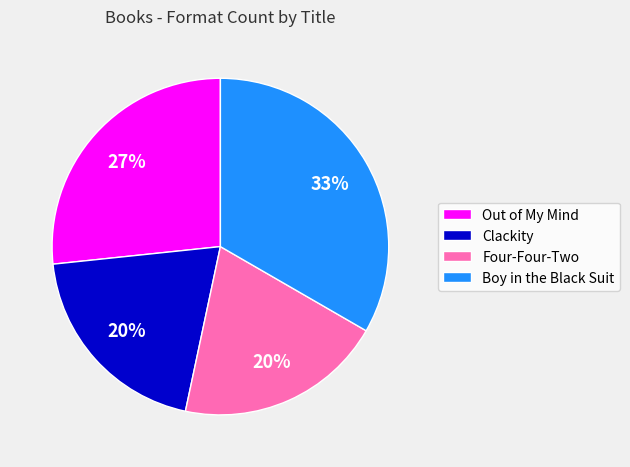

The Out of My Mind slice represents 41% of the pie. True or false?

False